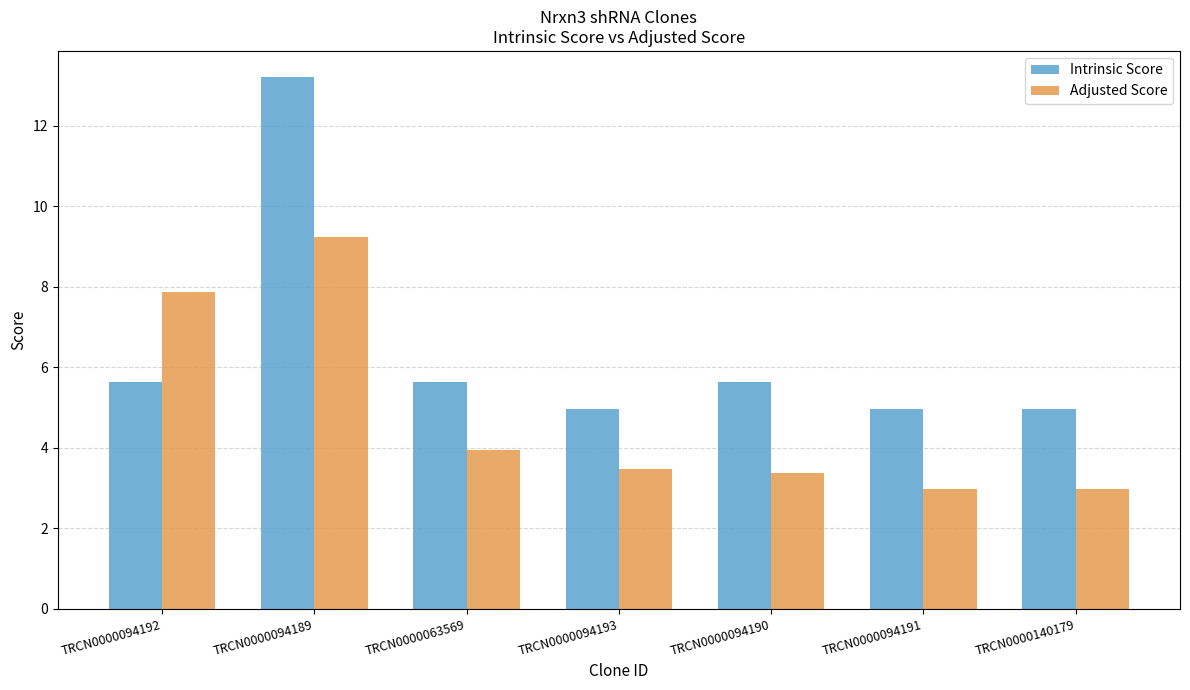

At TRCN0000063569, list the series in order from smallest to largest.

Adjusted Score, Intrinsic Score